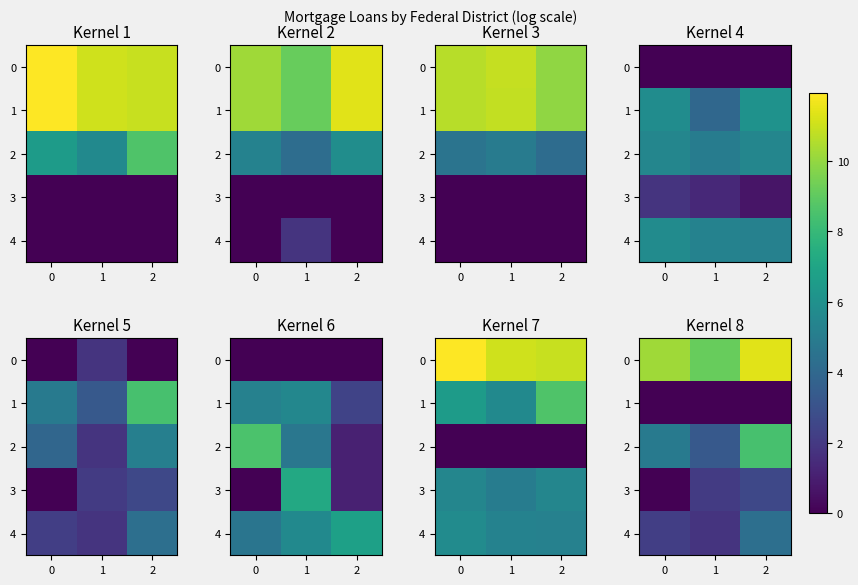

What is the difference between the 0 values at 2 and 1?

2.2